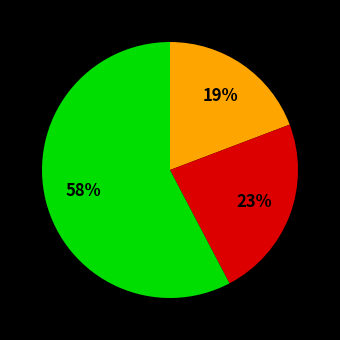

To the nearest percent, what is the average slice percentage?

33%